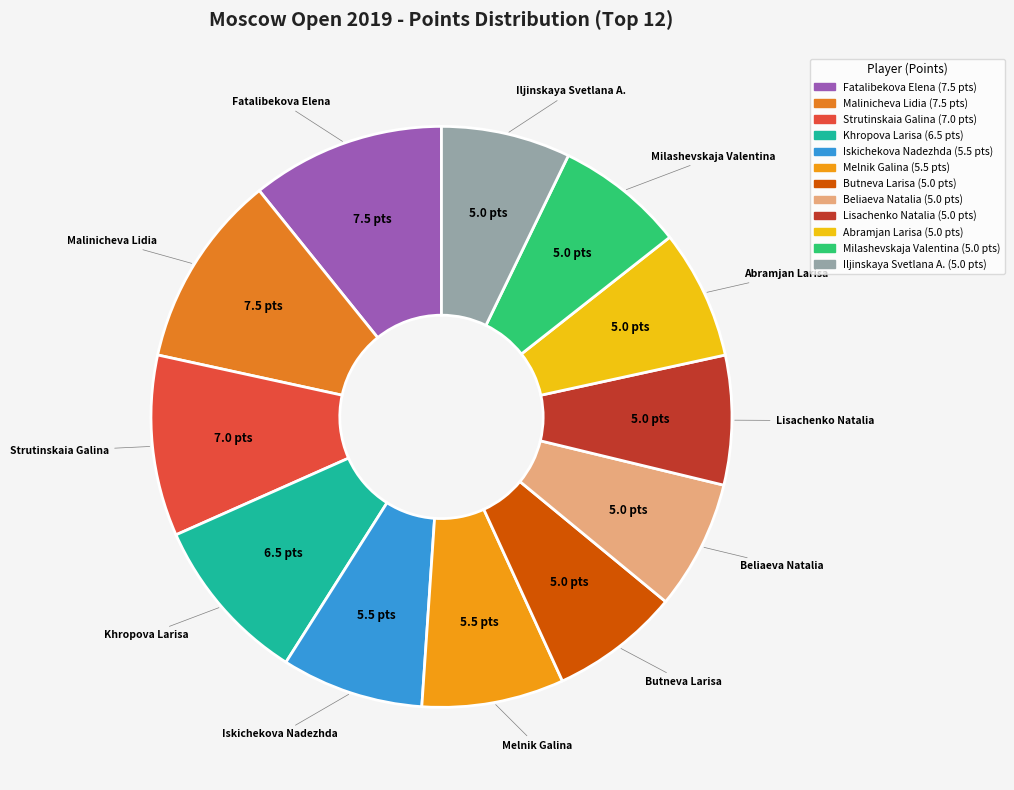

True or false: Abramjan Larisa accounts for 7% of the total.

True